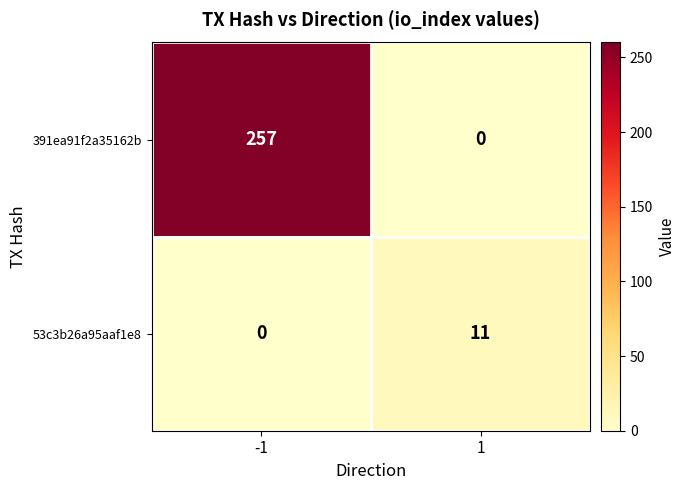

The value of 53c3b26a95aaf1e8 at 1 is 17. True or false?

False